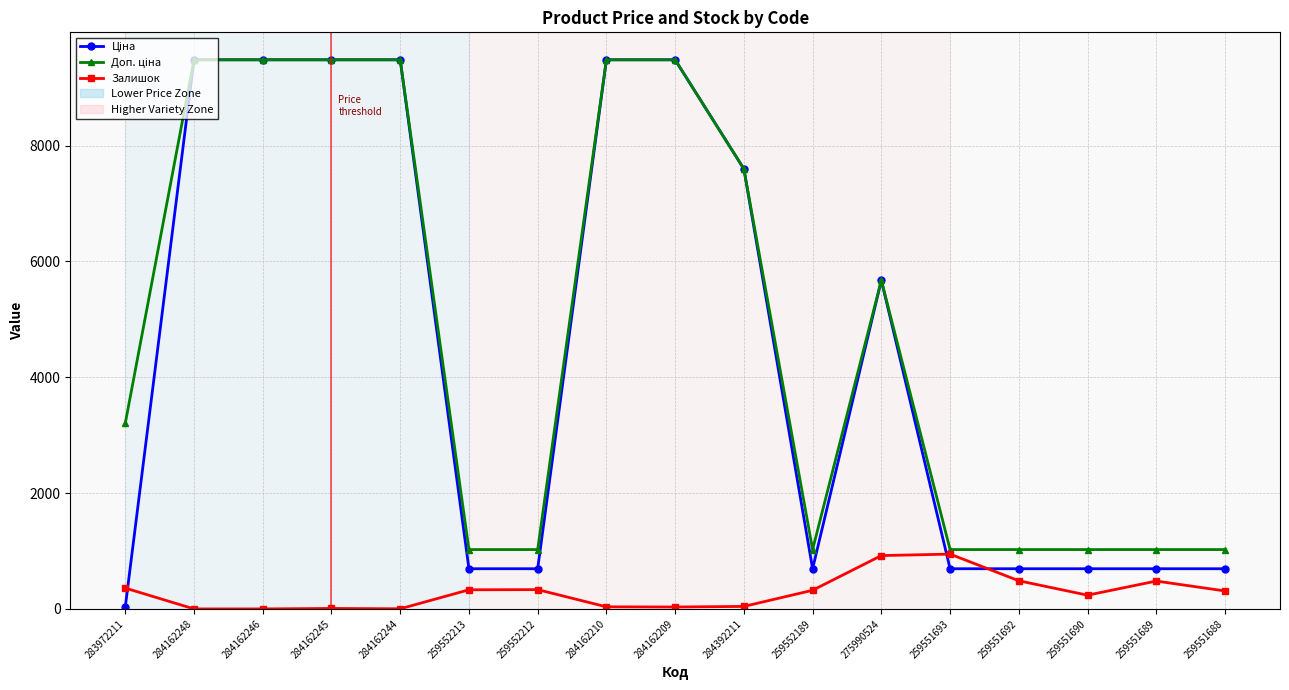

At how many categories does at least one series exceed 2783?

9